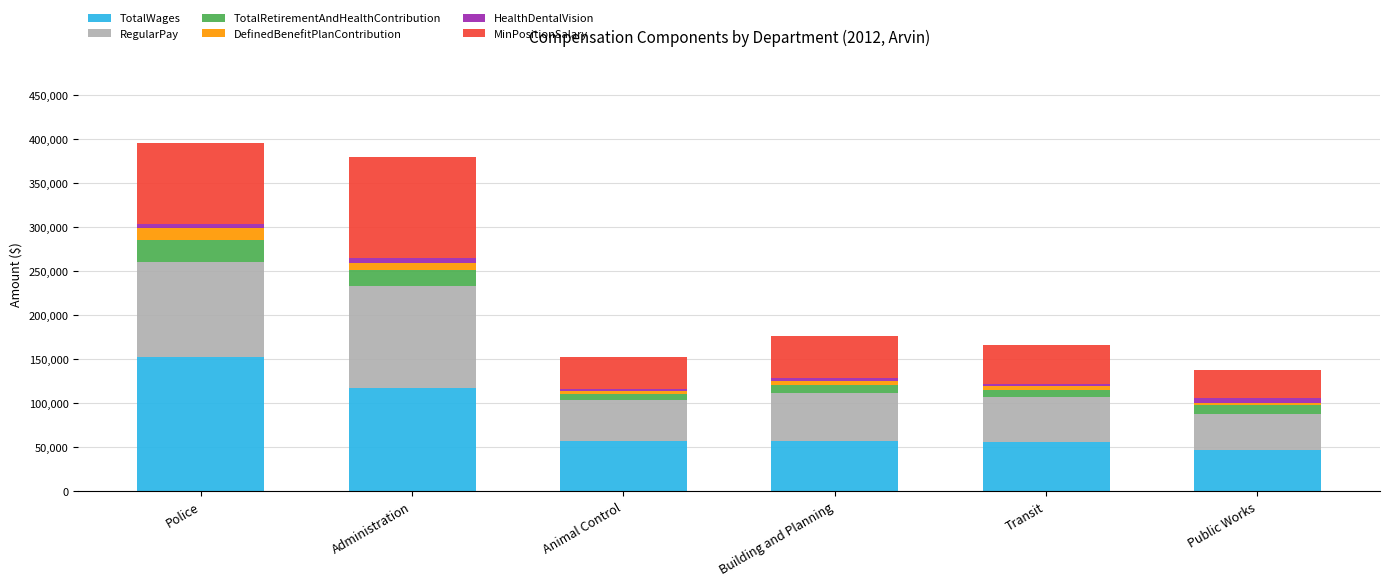

What is the highest value of the TotalWages series?

152459